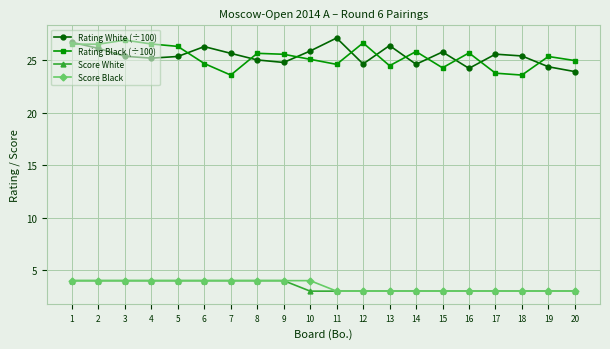

What is the difference between the maximum and minimum values in the Score Black series?

1.0